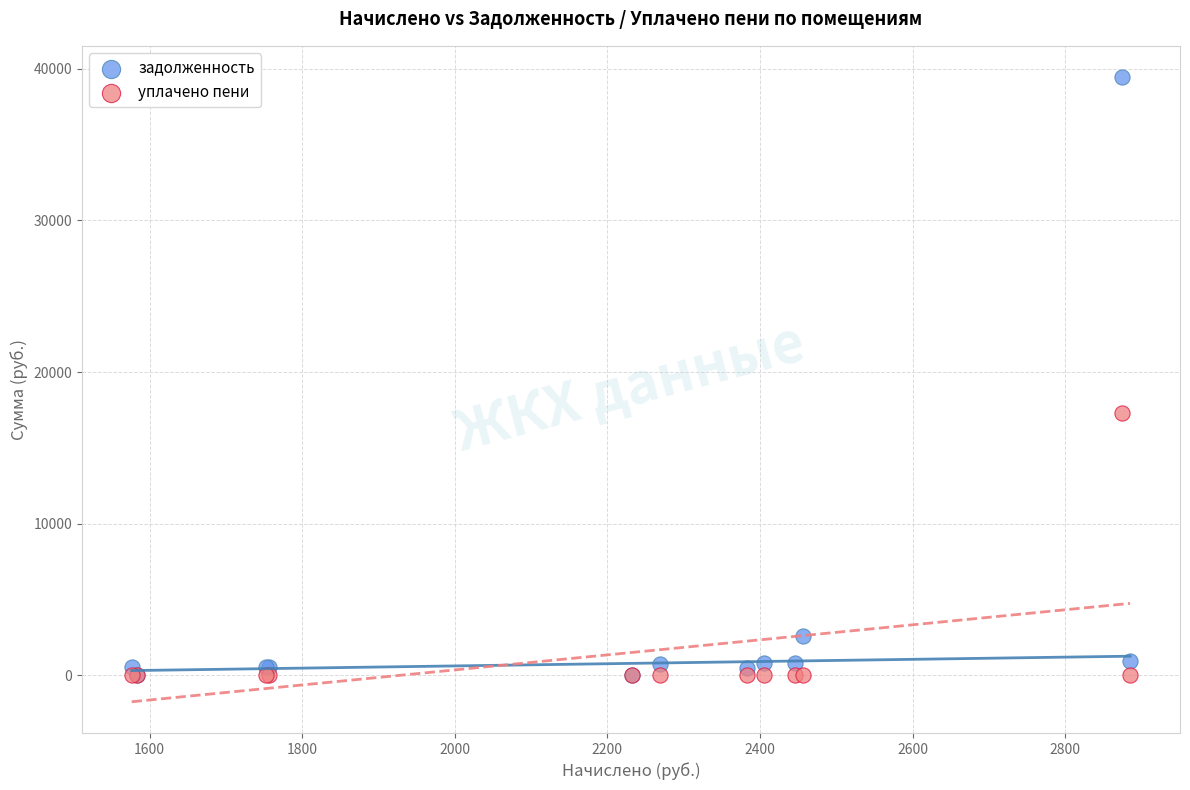

Across all series, what Y value is closest to 19729?

17329.6